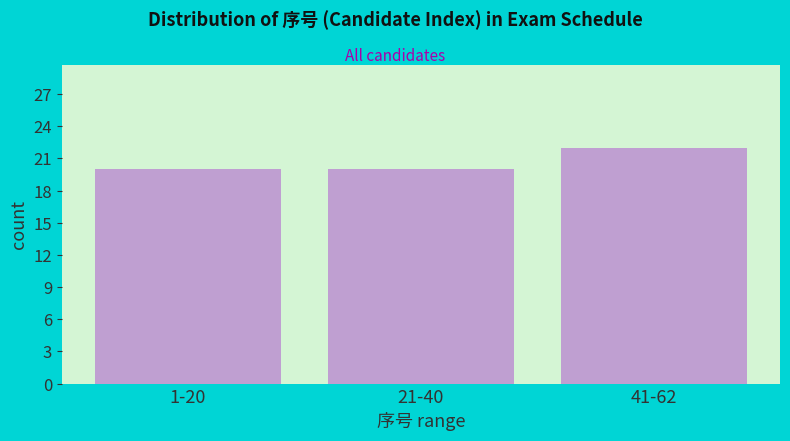

Reading left to right, list all the values displayed in this chart.

1-20=20	21-40=20	41-62=22